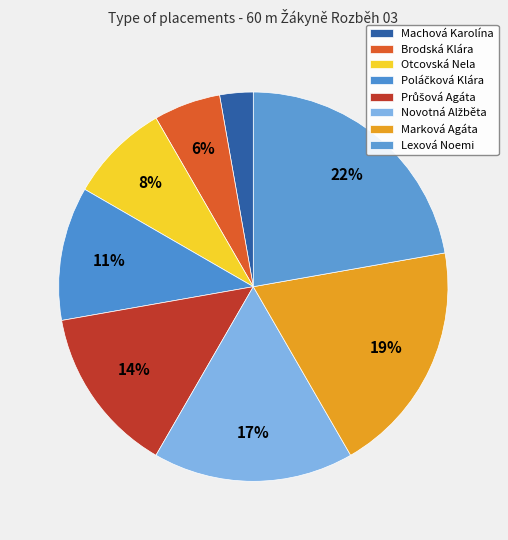

How many segments does this pie chart have?

8